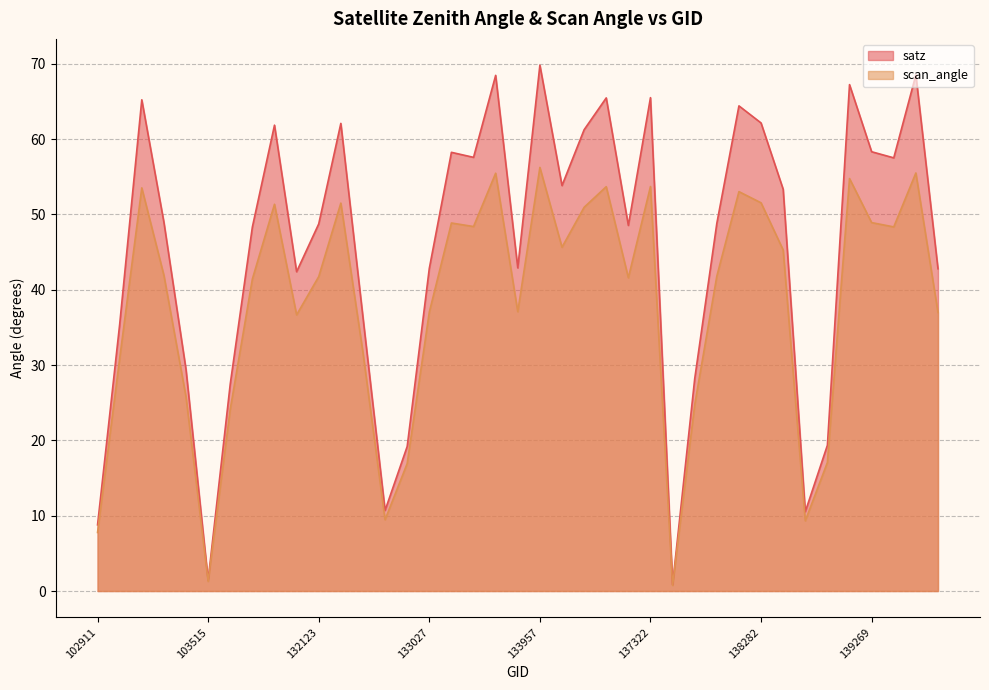

What value does the scan_angle series have at 134308?

53.7